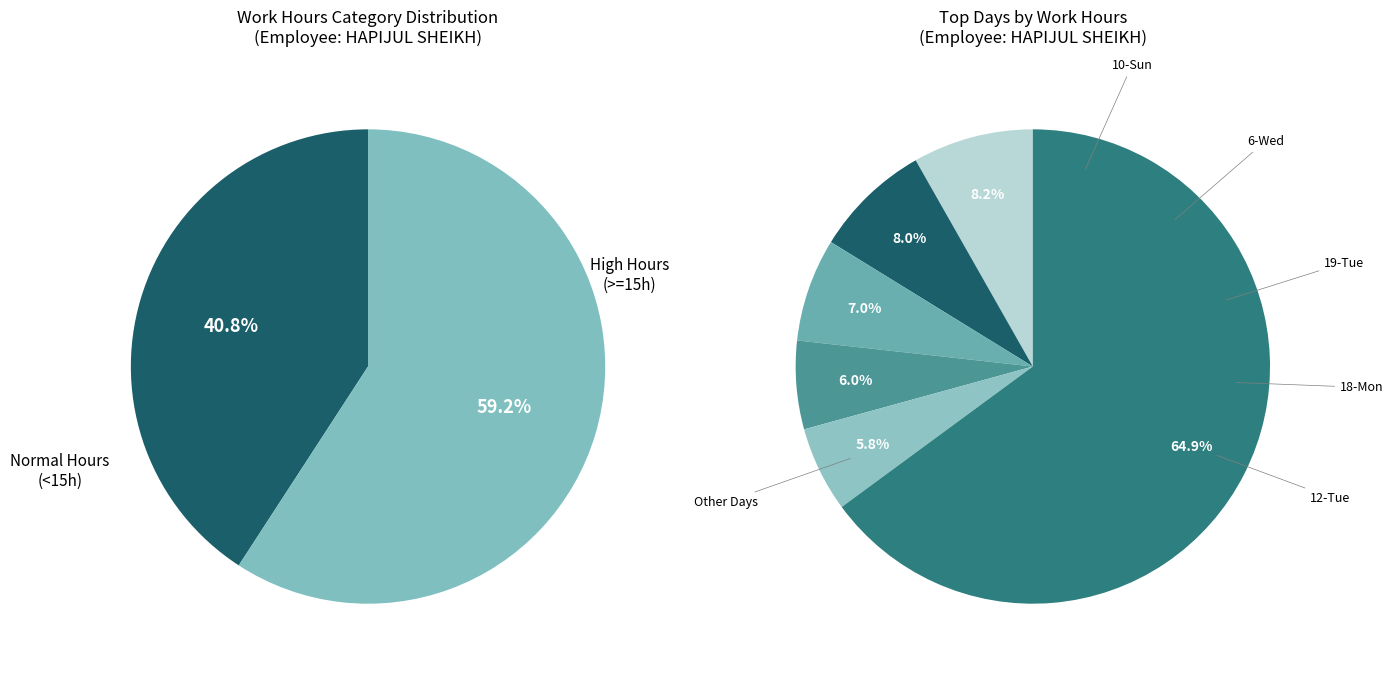

Does 19-Tue account for over 50% of the chart?

No